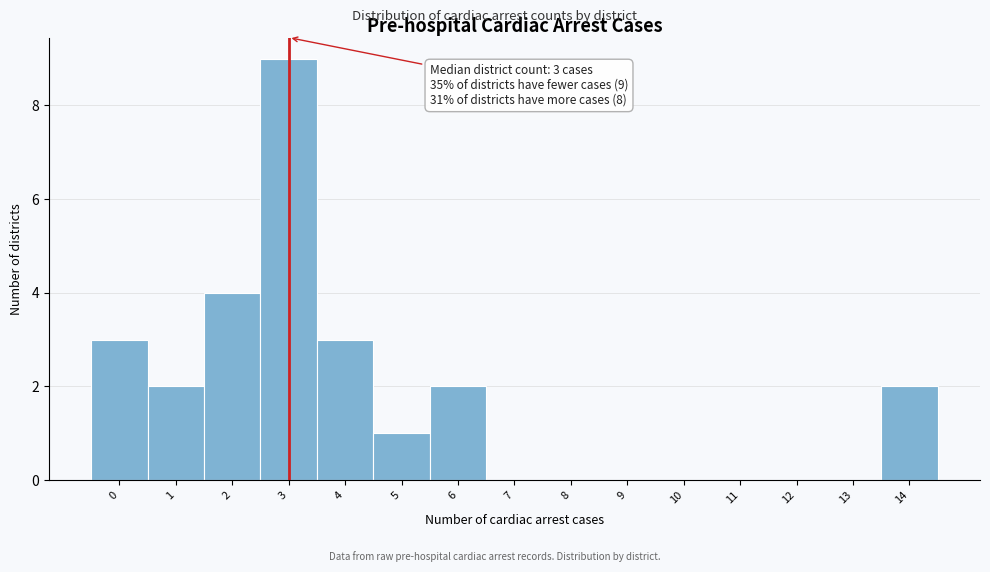

Which range on the x-axis has the tallest bar?

2.5 to 3.5